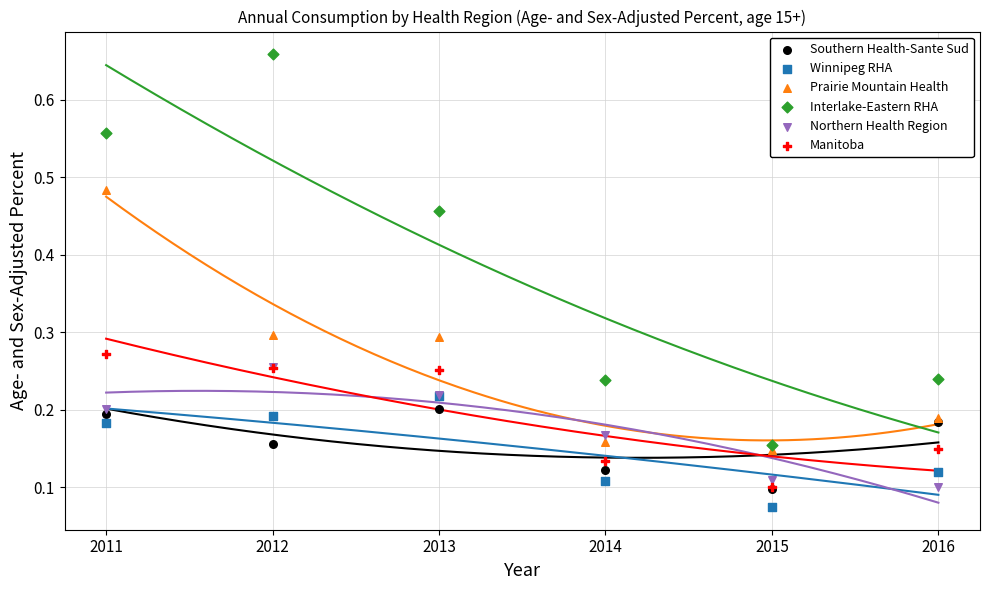

Which series reaches the maximum Y coordinate?

Interlake-Eastern RHA